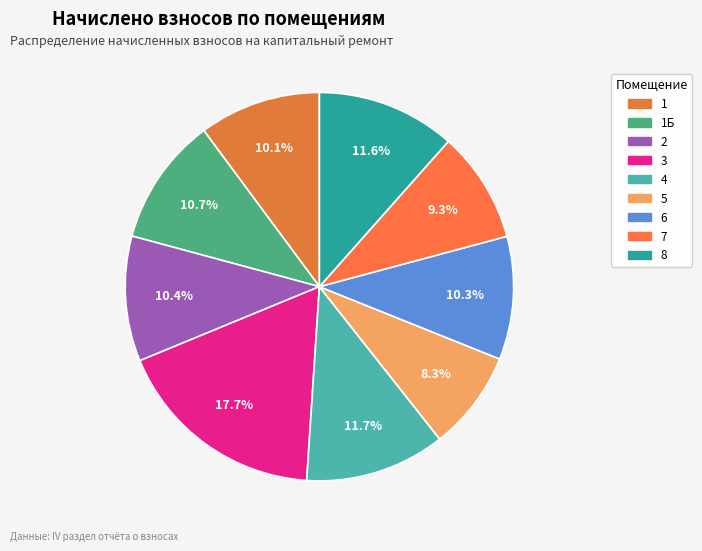

Count the number of slices in the pie.

9